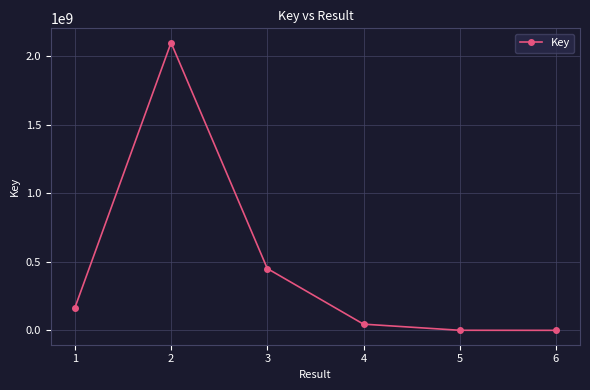

What is the minimum value shown in the chart?

1061673